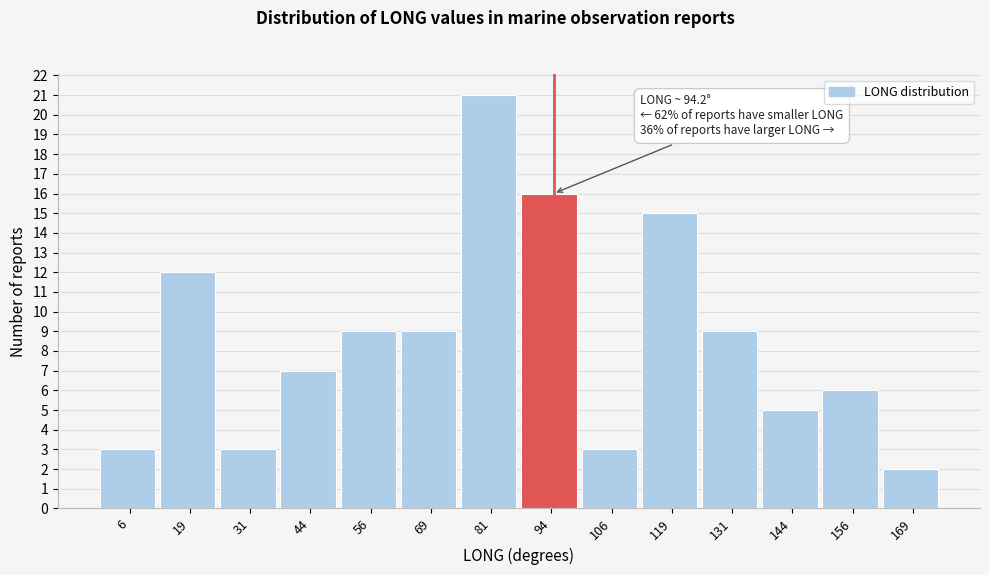

Which range on the x-axis has the tallest bar?

75.0 to 87.5